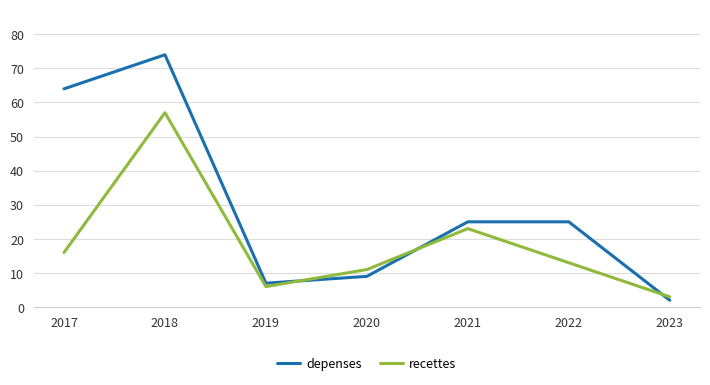

Which series ends up on top after the final intersection of recettes and depenses?

recettes